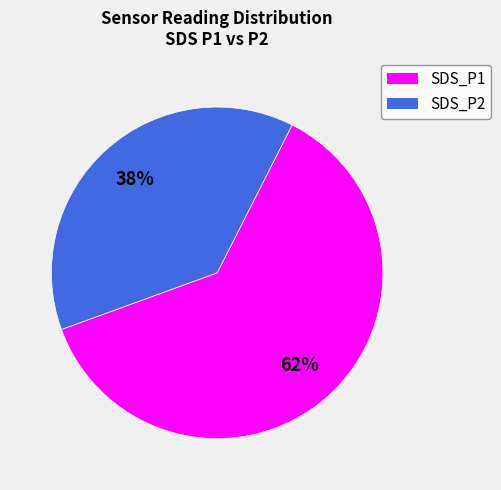

Which has a higher value, SDS_P2 or SDS_P1?

SDS_P1